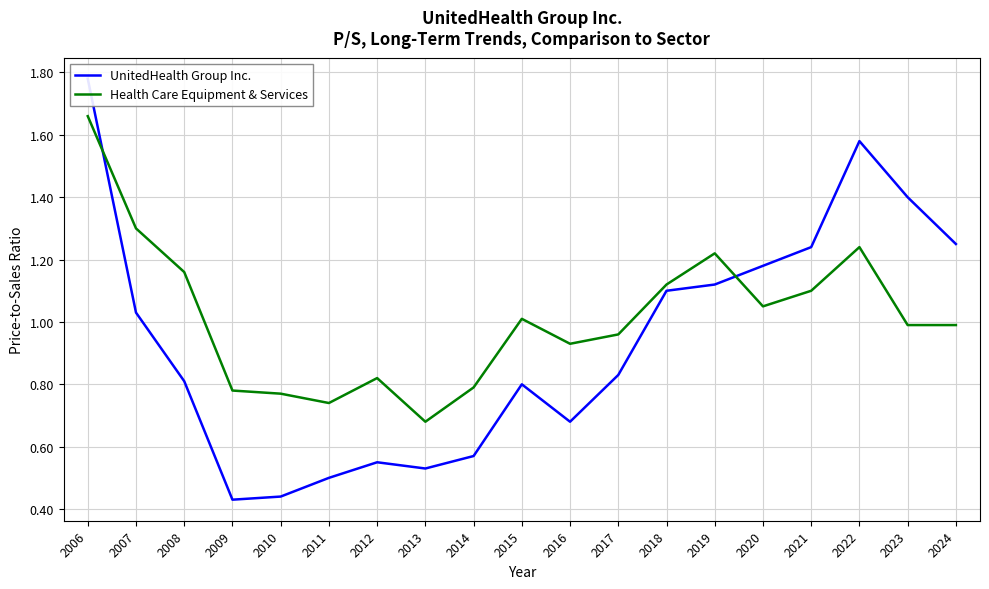

At which label is UnitedHealth Group Inc. closest to 1?

2007